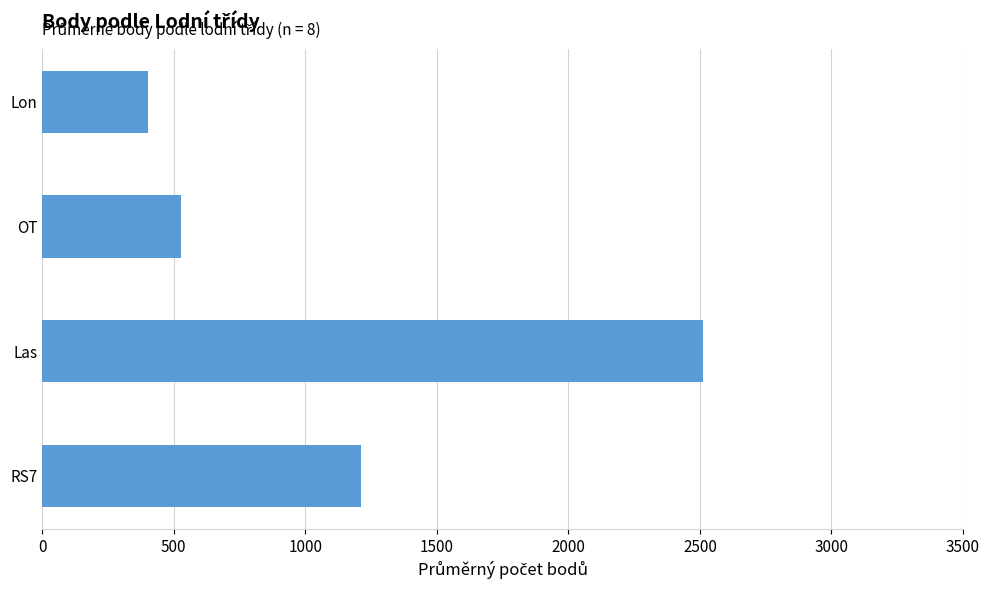

What is the greatest value displayed?

2512.8